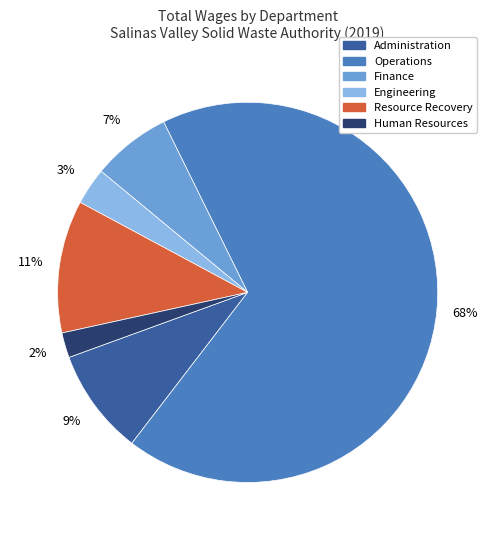

Is there any slice that represents more than half of the pie?

Yes